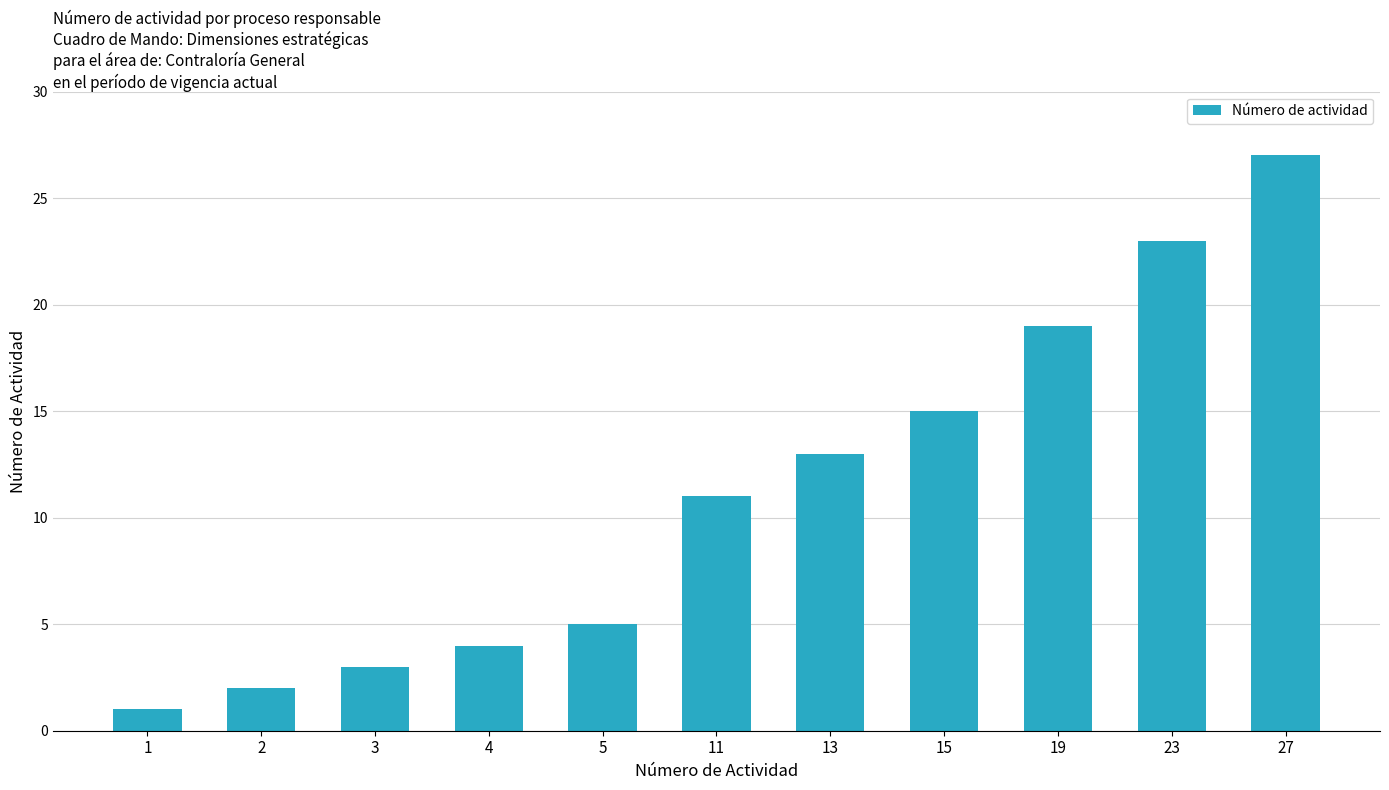

What is the maximum value shown in the chart?

27